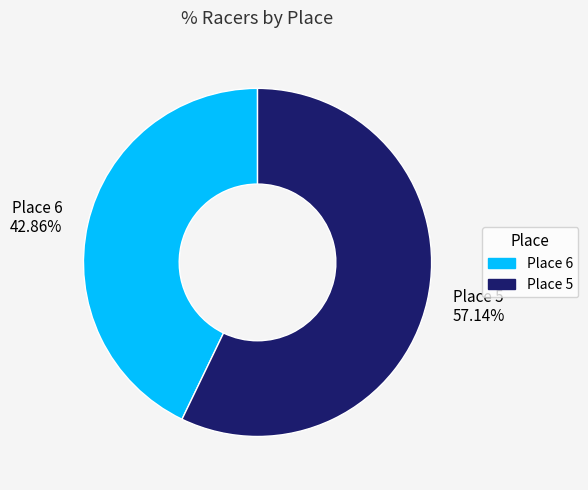

To the nearest percent, what is the combined percentage of Place 6 and Place 5?

100%